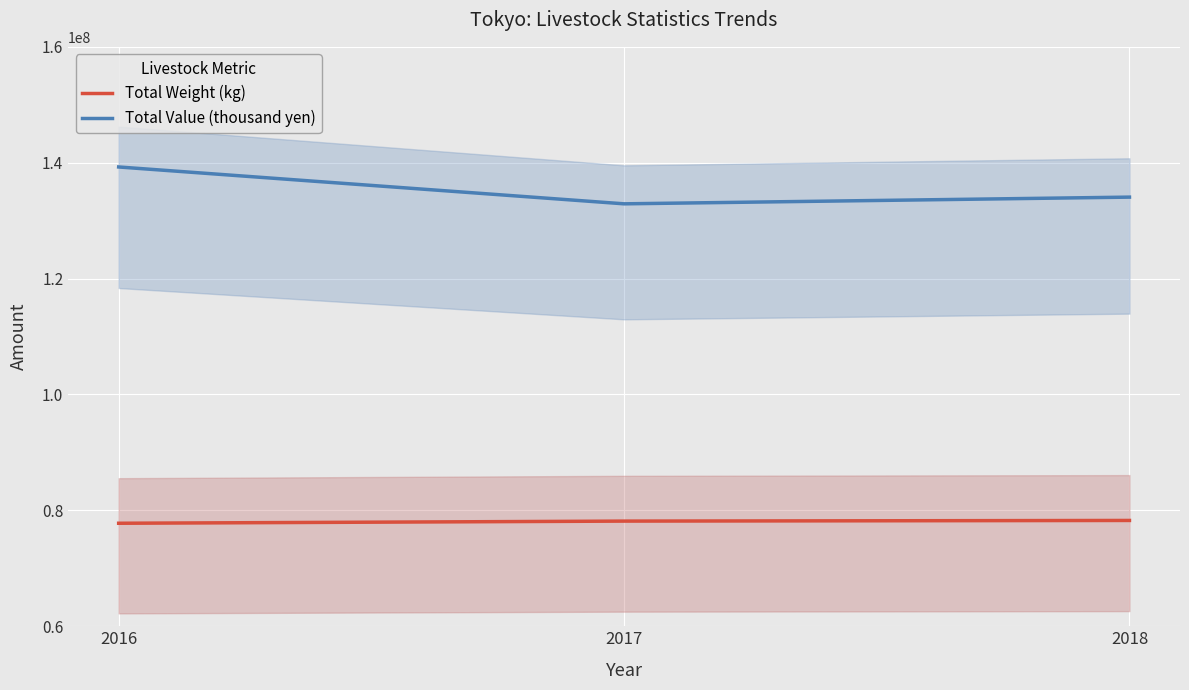

Reading left to right, what are all the values shown in this chart?

Total Weight (kg): 2016=77774848	2017=78147317	2018=78259347
Total Value (thousand yen): 2016=139265653	2017=132904972	2018=134061705